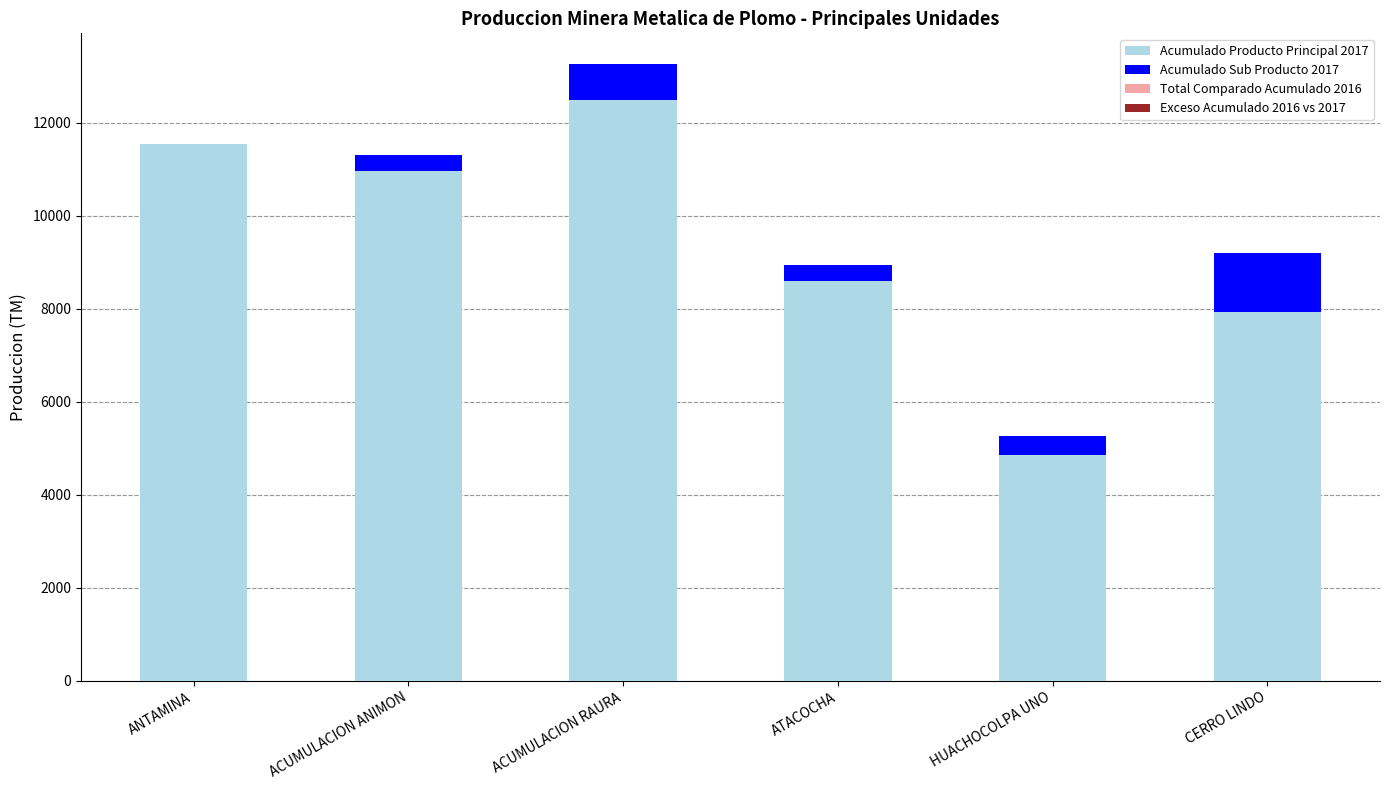

At which category does the chart reach its peak across all series?

ACUMULACION RAURA